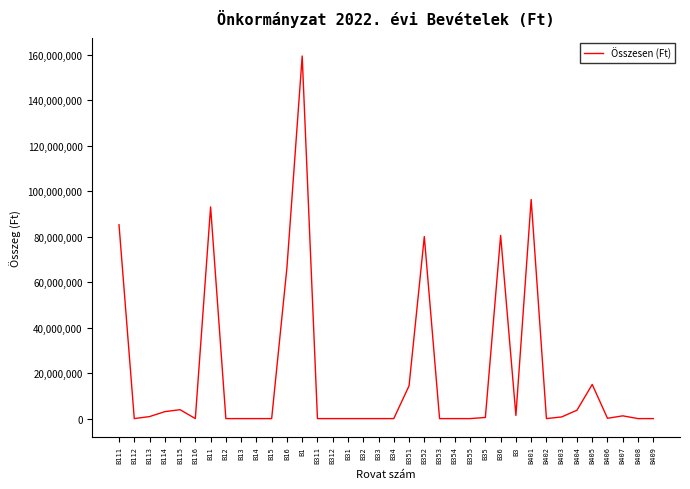

What is the sum of all values?

705650357